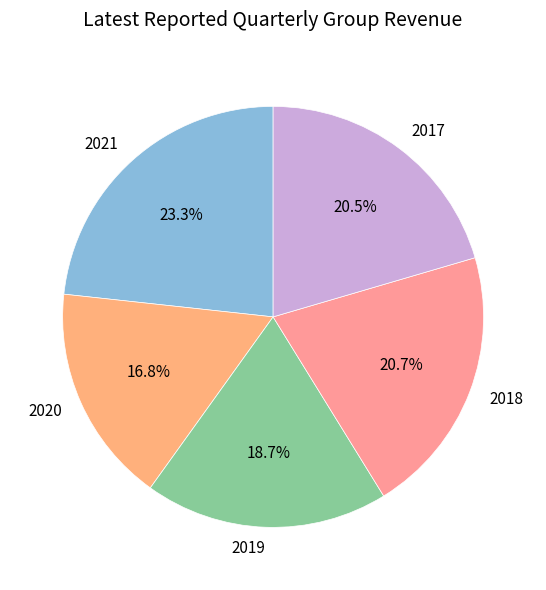

Combined, what portion of the pie is 2017 and 2020?

37.3%